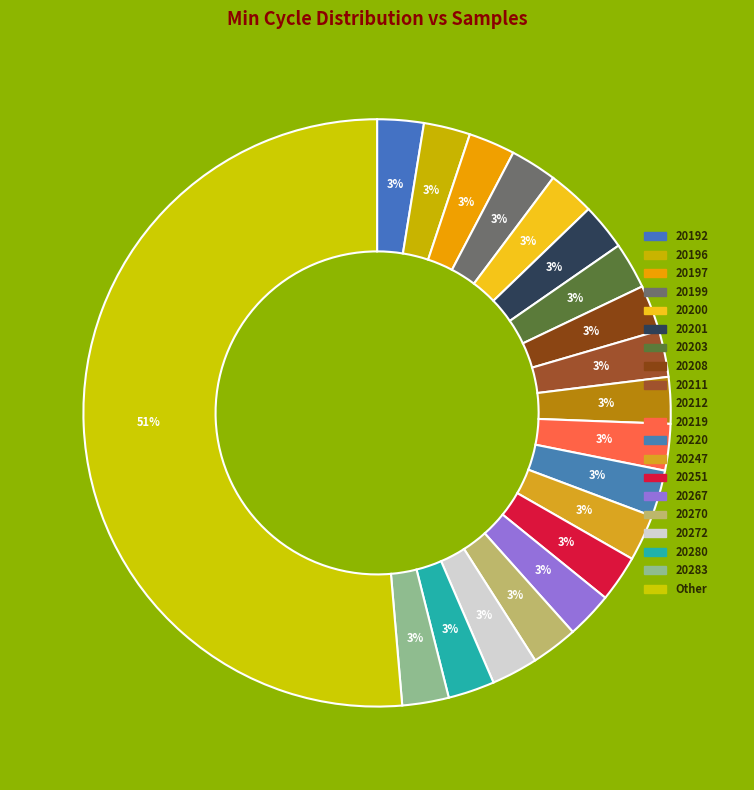

Rank the categories by value from highest to lowest.

Other, 20220, 20203, 20272, 20200, 20283, 20201, 20208, 20270, 20280, 20251, 20211, 20196, 20199, 20219, 20197, 20212, 20192, 20267, 20247